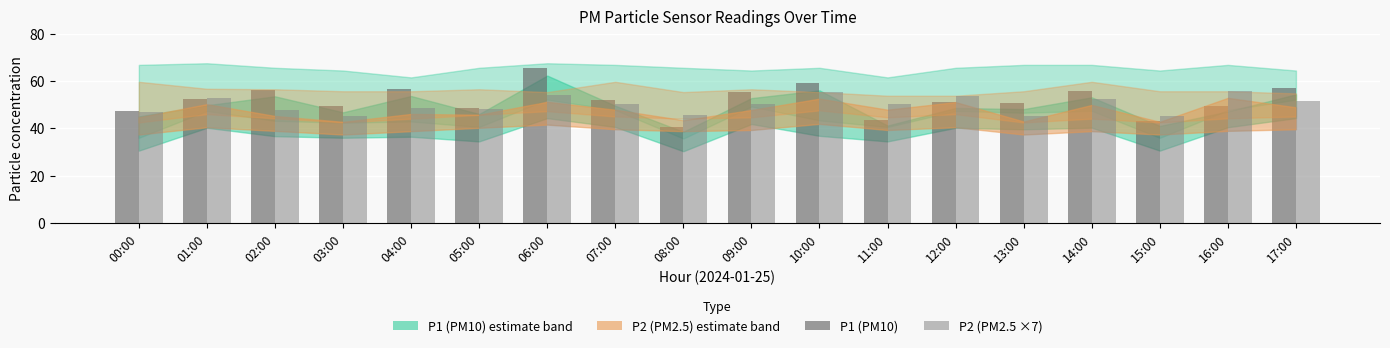

What is the difference between the second highest and minimum values in the P1 (PM10) series?

18.4